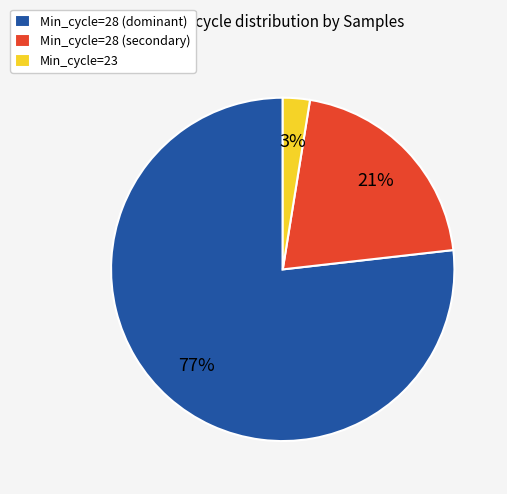

What is the smallest slice in the pie chart?

Min_cycle=23